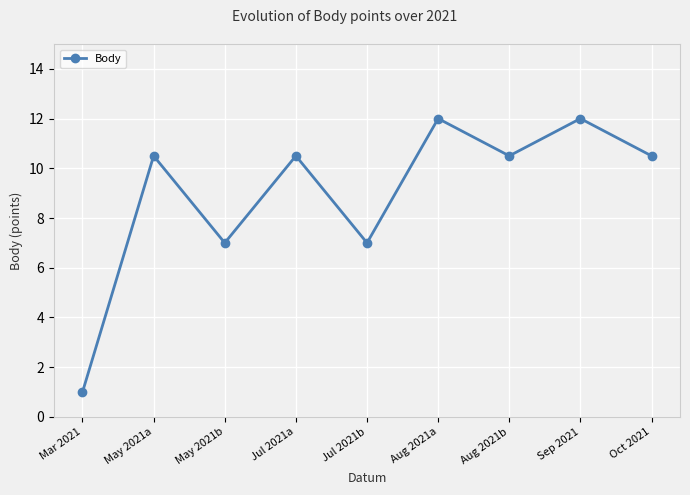

What is the label of the 7th point from the right?

May 2021b